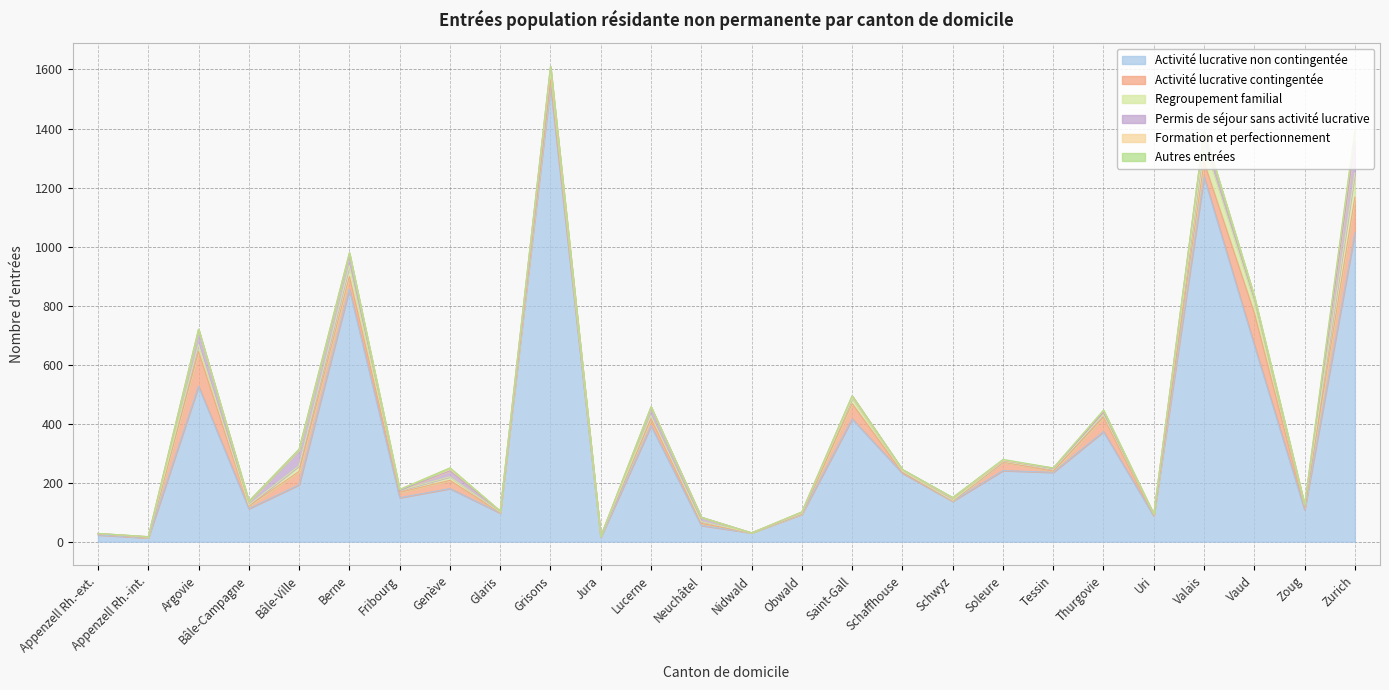

What is the label of the 20th point from the left?

Tessin